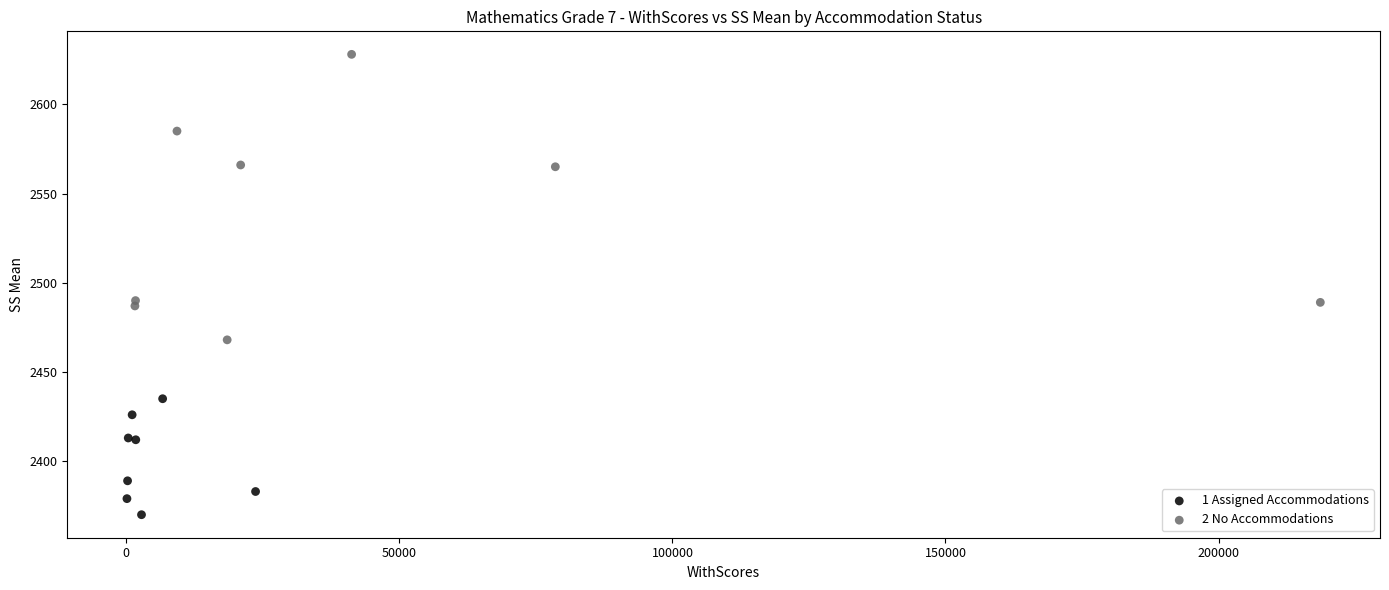

Which series contains the lowest Y value?

1 Assigned Accommodations